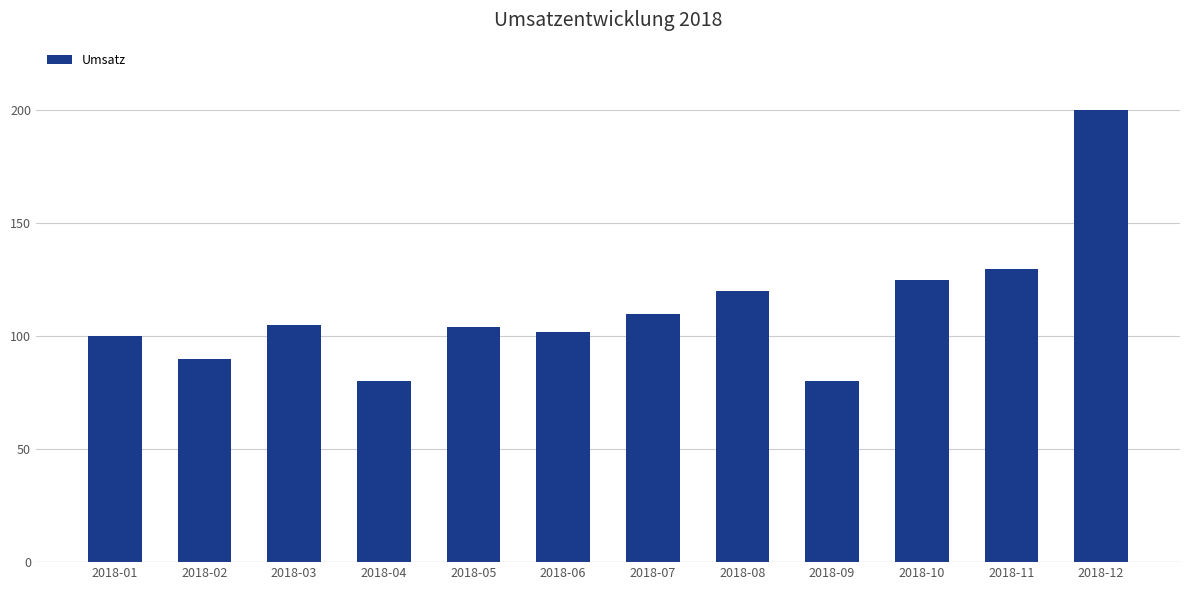

What is the difference between the values at 2018-11 and 2018-05?

26